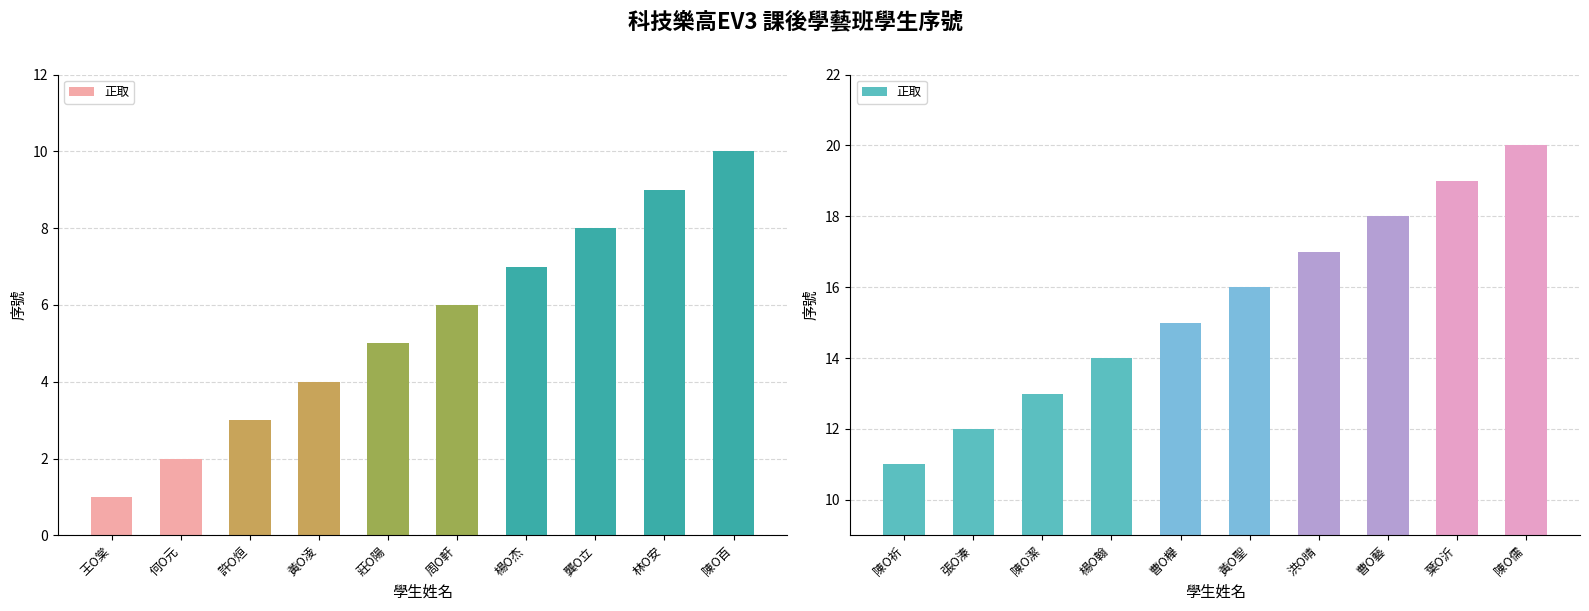

What is the difference between the maximum and second lowest values?

8